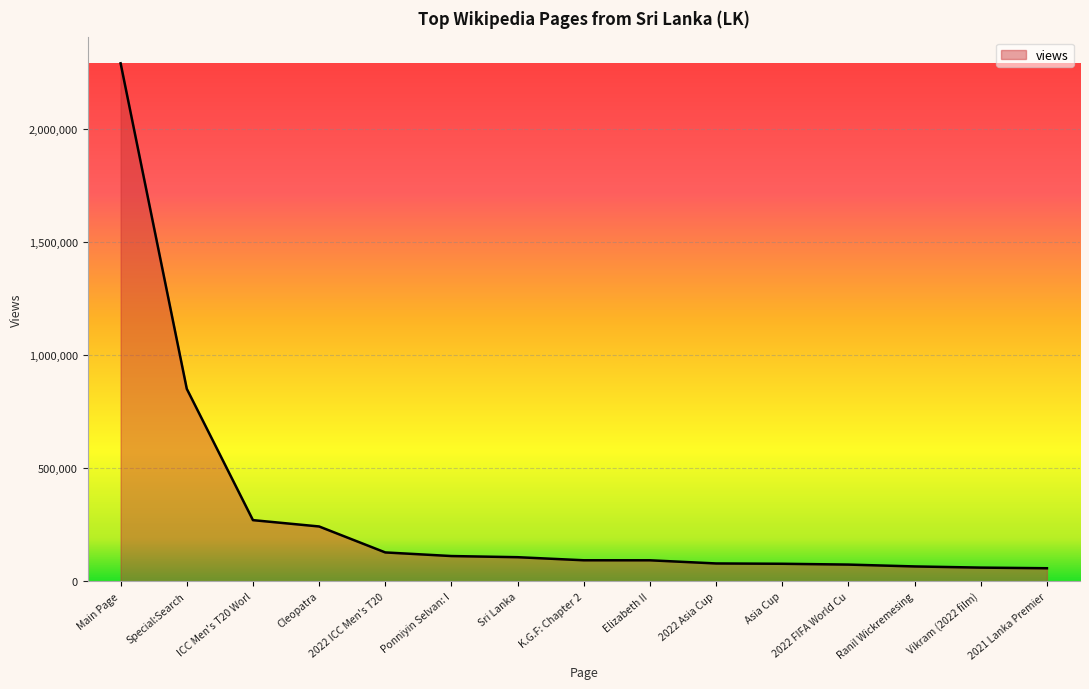

What is the greatest value displayed?

2292000